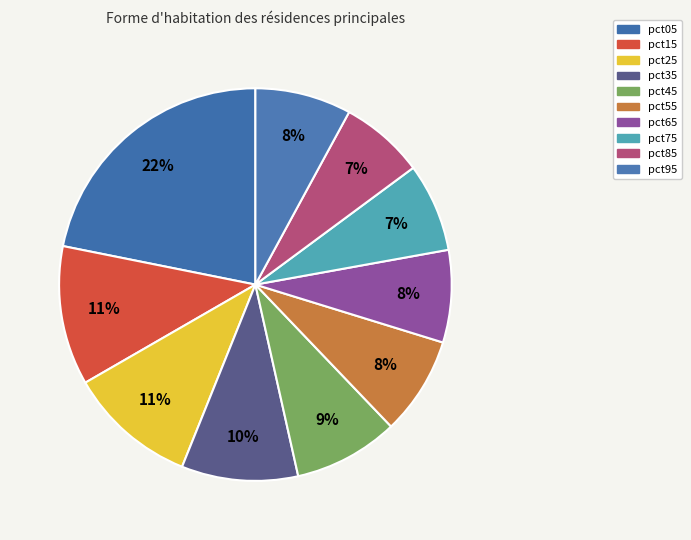

True or false: pct65 accounts for 8% of the total.

True